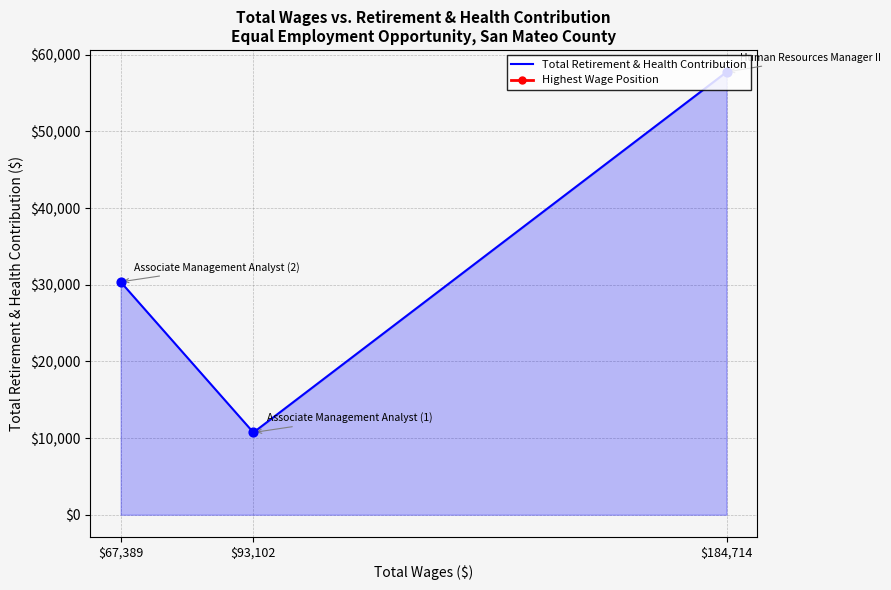

Which has a higher value, $67,389 or $93,102?

$67,389